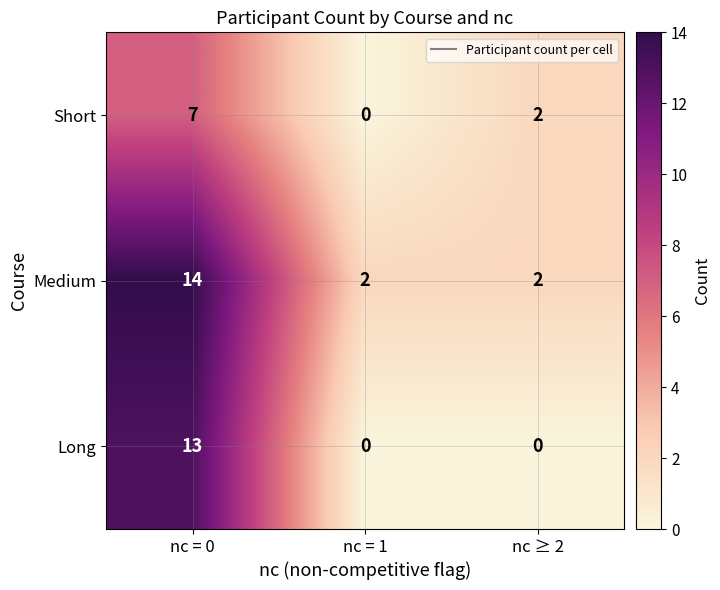

At nc = 0, list the series in order from smallest to largest.

Short, Long, Medium